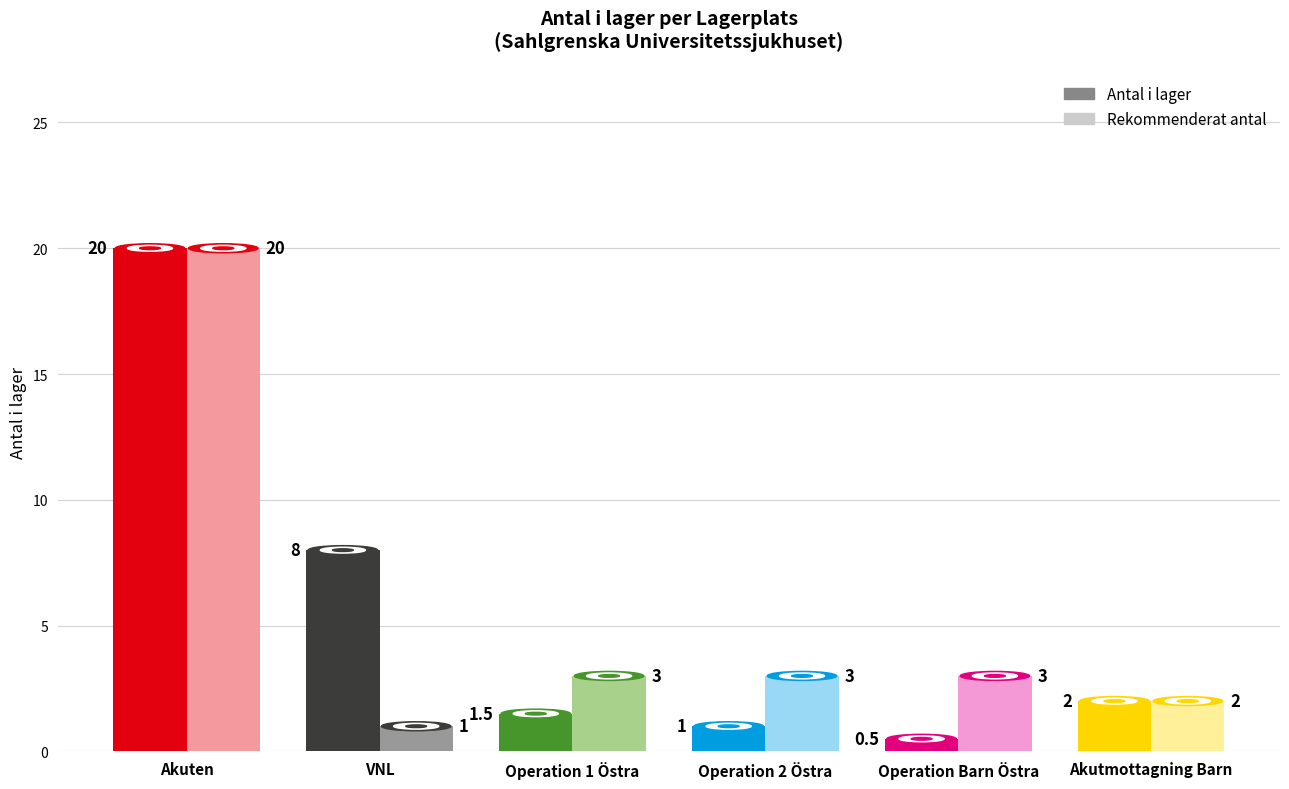

Count the number of categories in the chart.

6